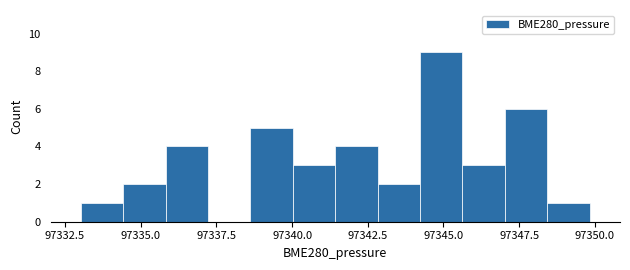

Around what value on the x-axis is the tallest bar? Give the approximate position of its centre, as read against the axis.

97345.0